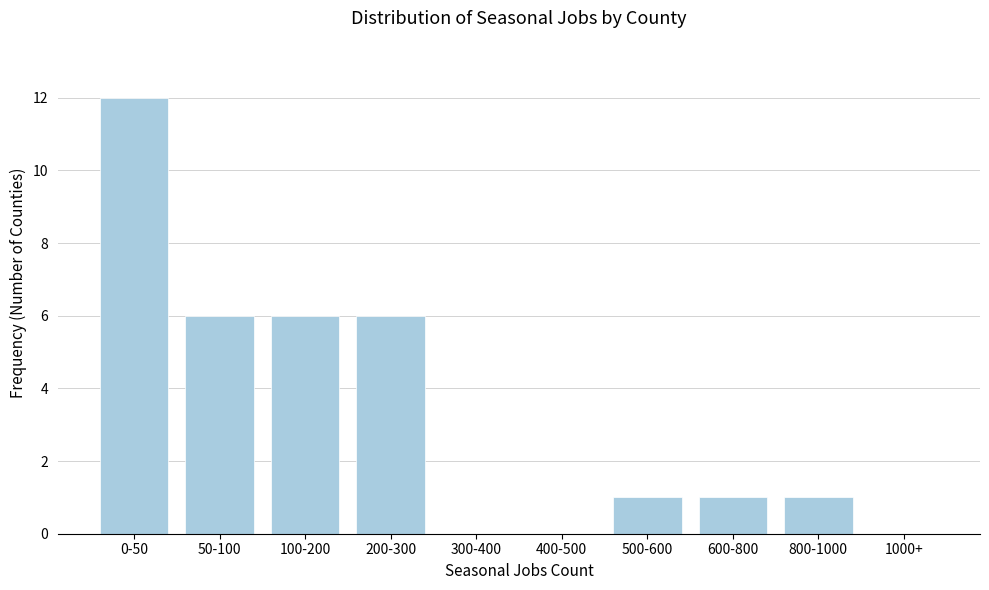

Reading right to left, extract all data points from this chart.

1000+=0	800-1000=1	600-800=1	500-600=1	400-500=0	300-400=0	200-300=6	100-200=6	50-100=6	0-50=12